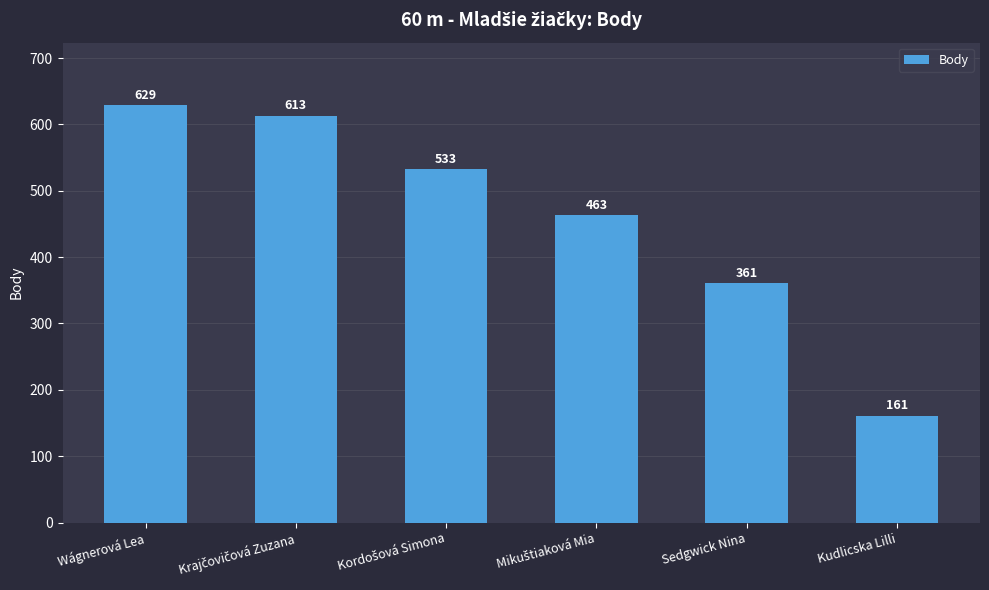

Between Sedgwick Nina and Wágnerová Lea, which is larger?

Wágnerová Lea